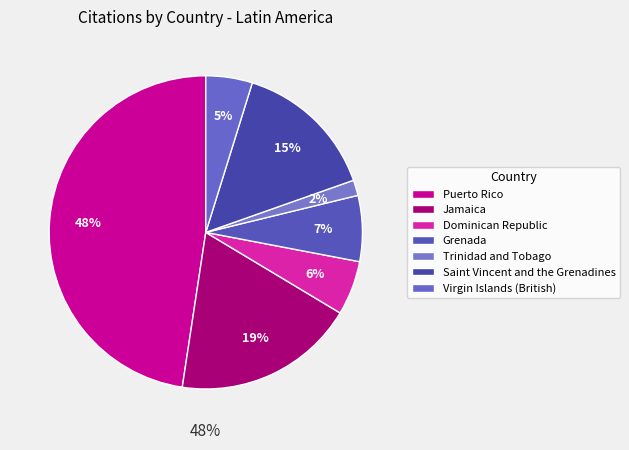

Which category has the smallest portion of the pie?

Trinidad and Tobago